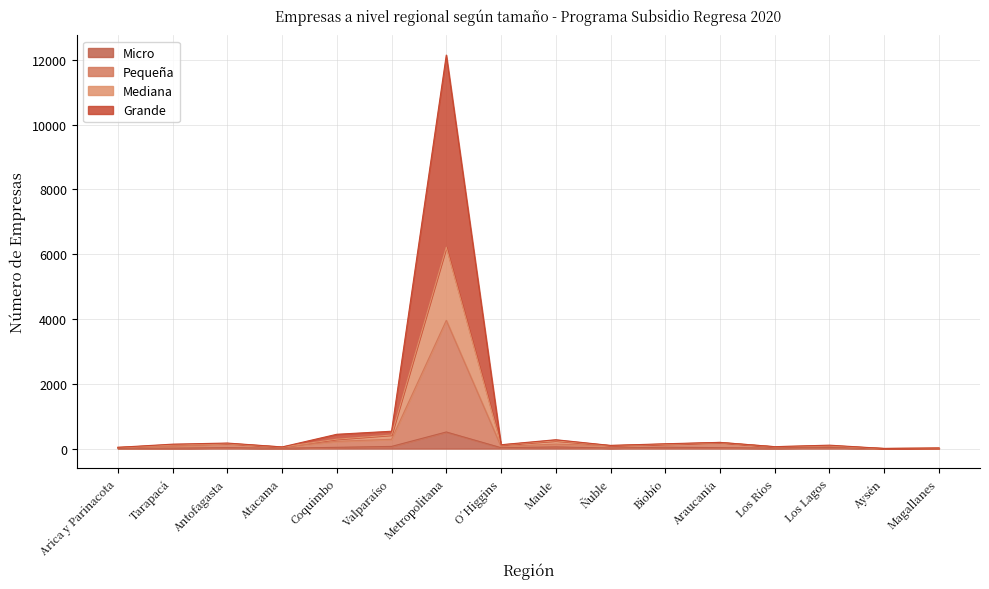

Which series changed the most between Antofagasta and Atacama?

Grande